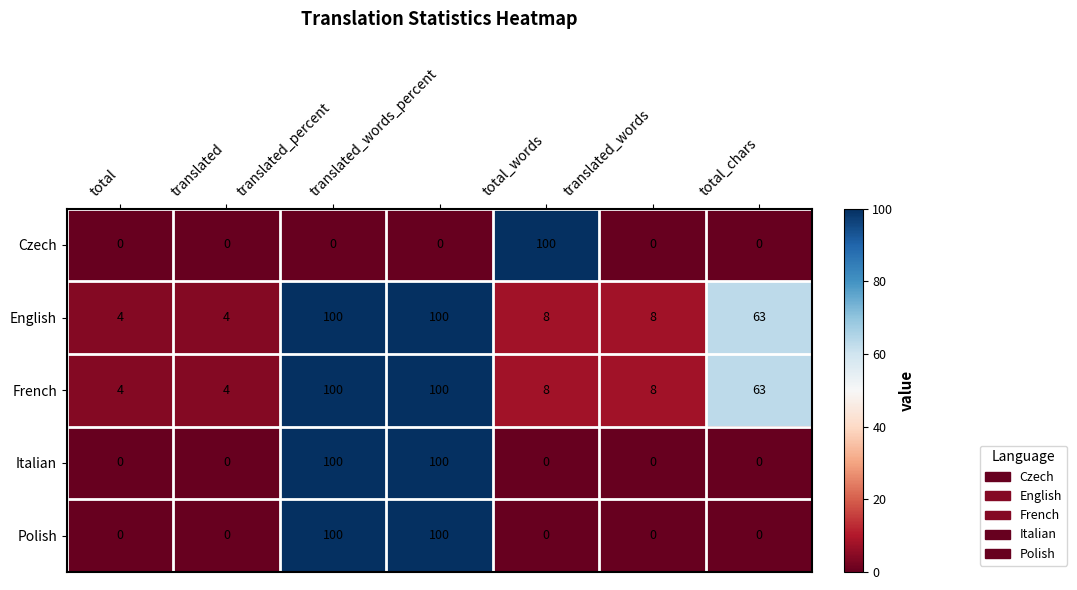

Is the value of English at total greater than the value of Italian at translated_percent?

No